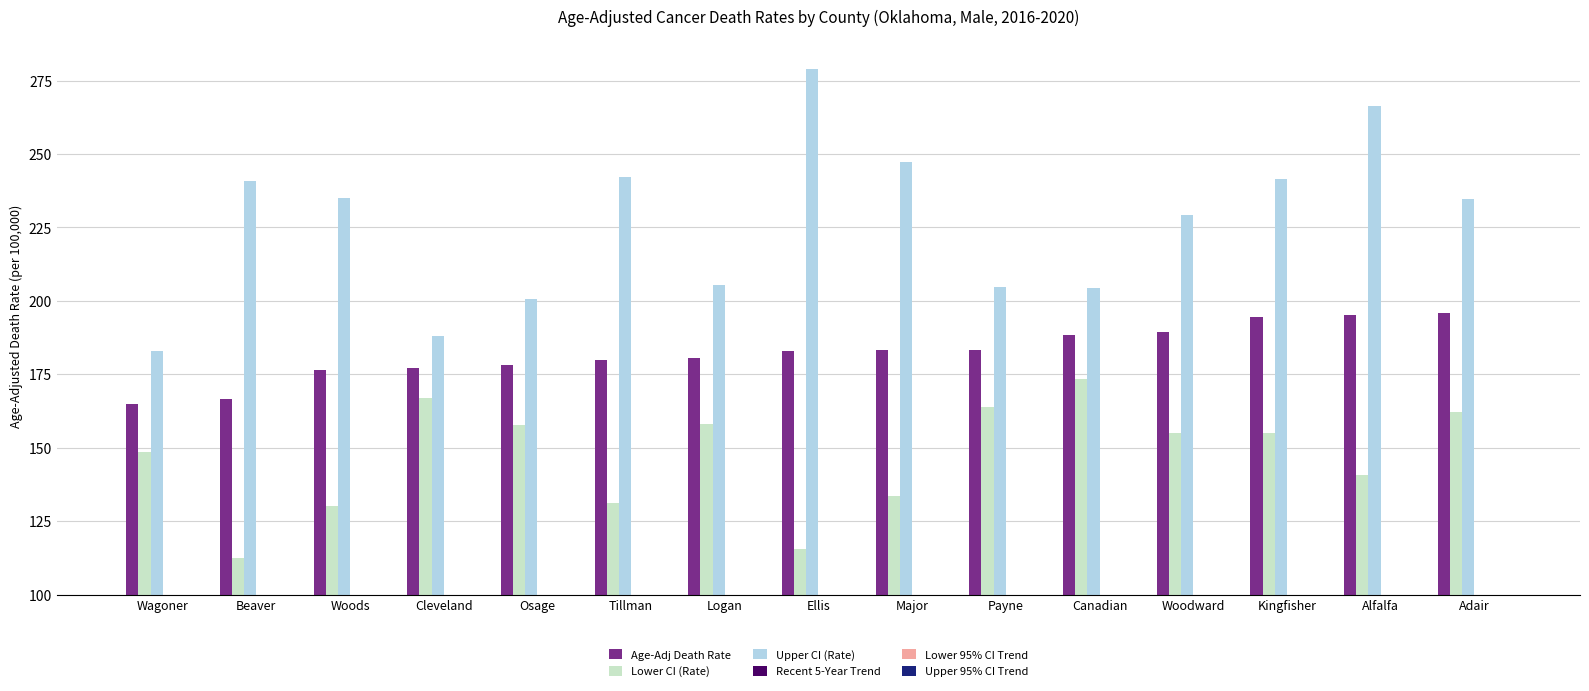

What are all the series names shown in the legend?

Age-Adj Death Rate, Lower CI (Rate), Upper CI (Rate), Recent 5-Year Trend, Lower 95% CI Trend, Upper 95% CI Trend